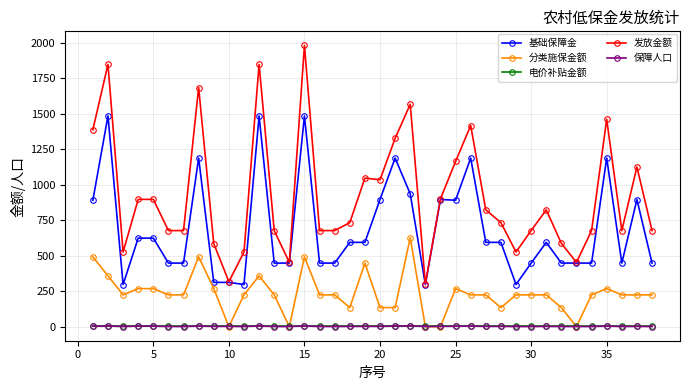

How many times do 电价补贴金额 and 分类施保金额 cross each other?

8